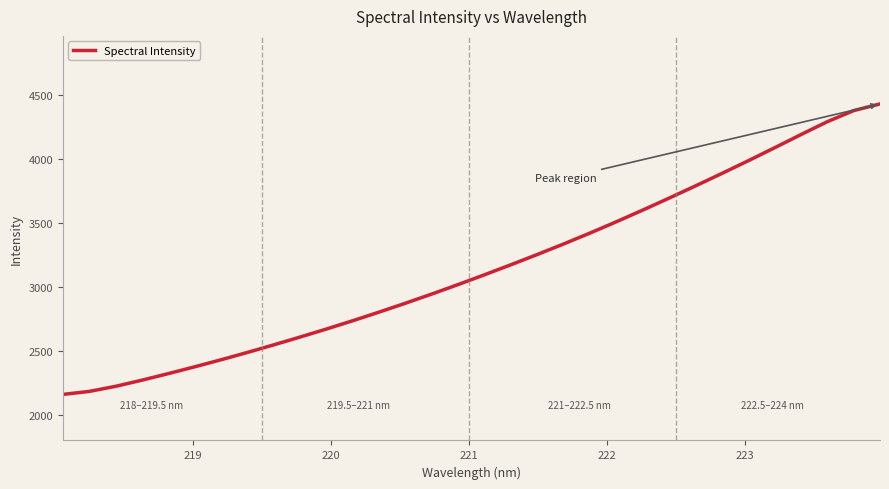

What is the smallest value displayed?

2159.7